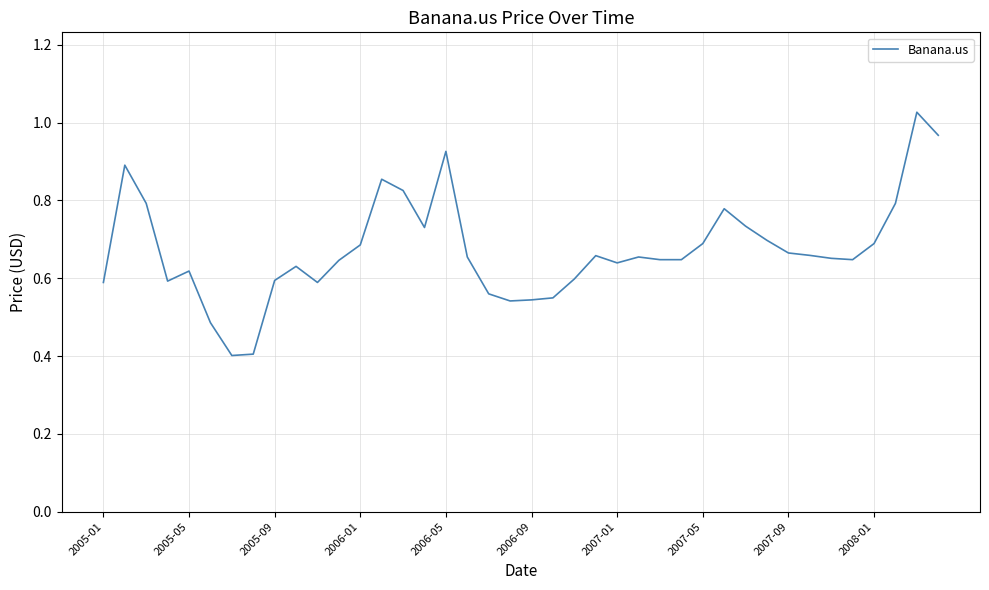

What is the smallest value displayed?

0.4